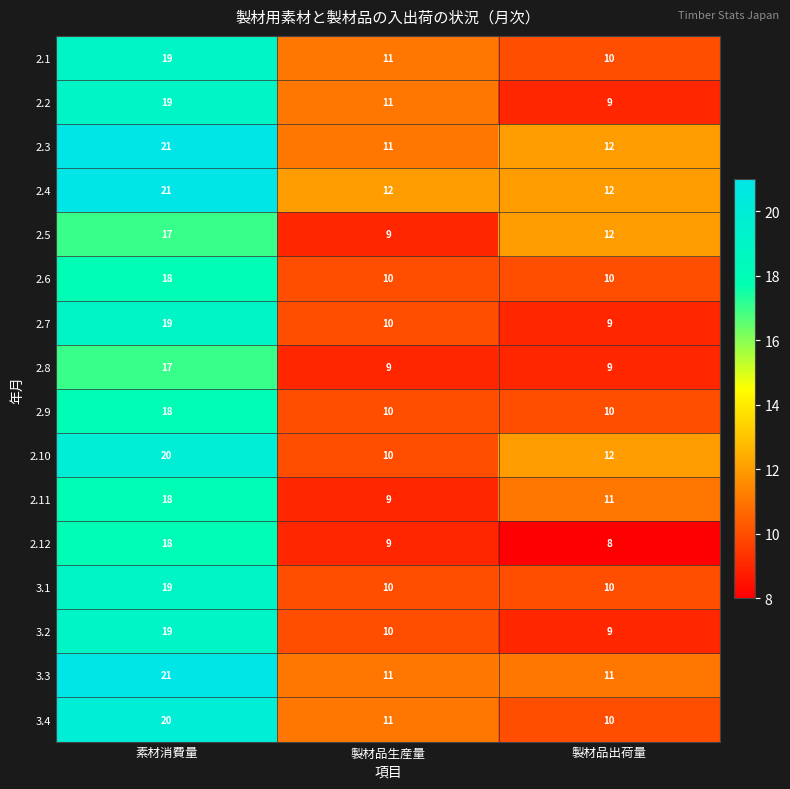

Count the 2.11 values in the range 9 to 18.

3